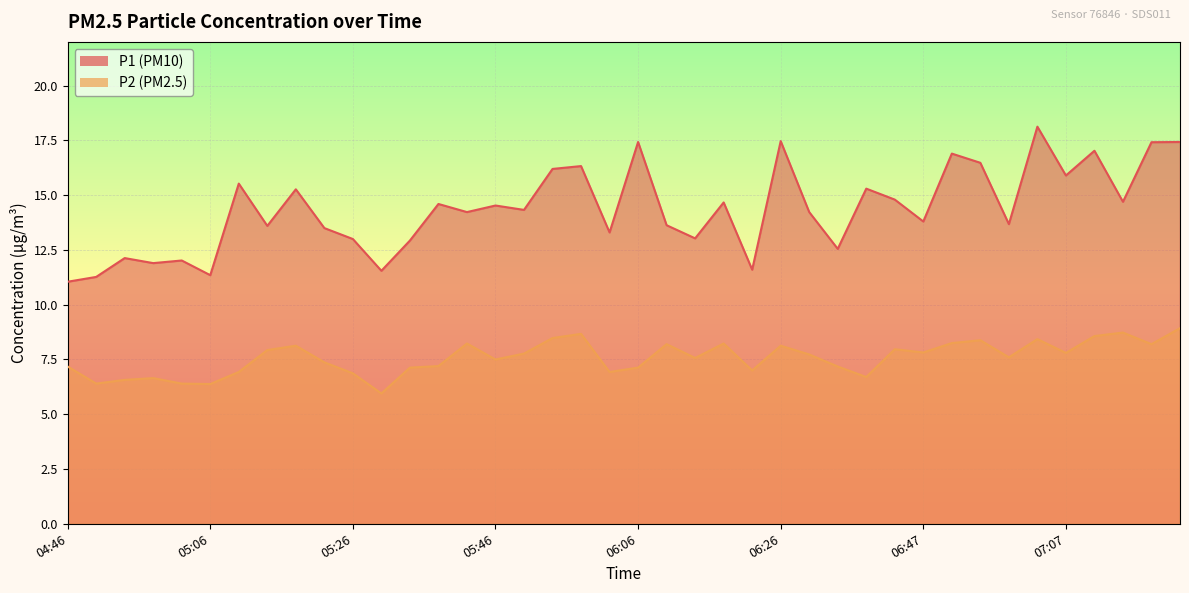

What is the value of the P1 point at the 3rd from the left?

12.1